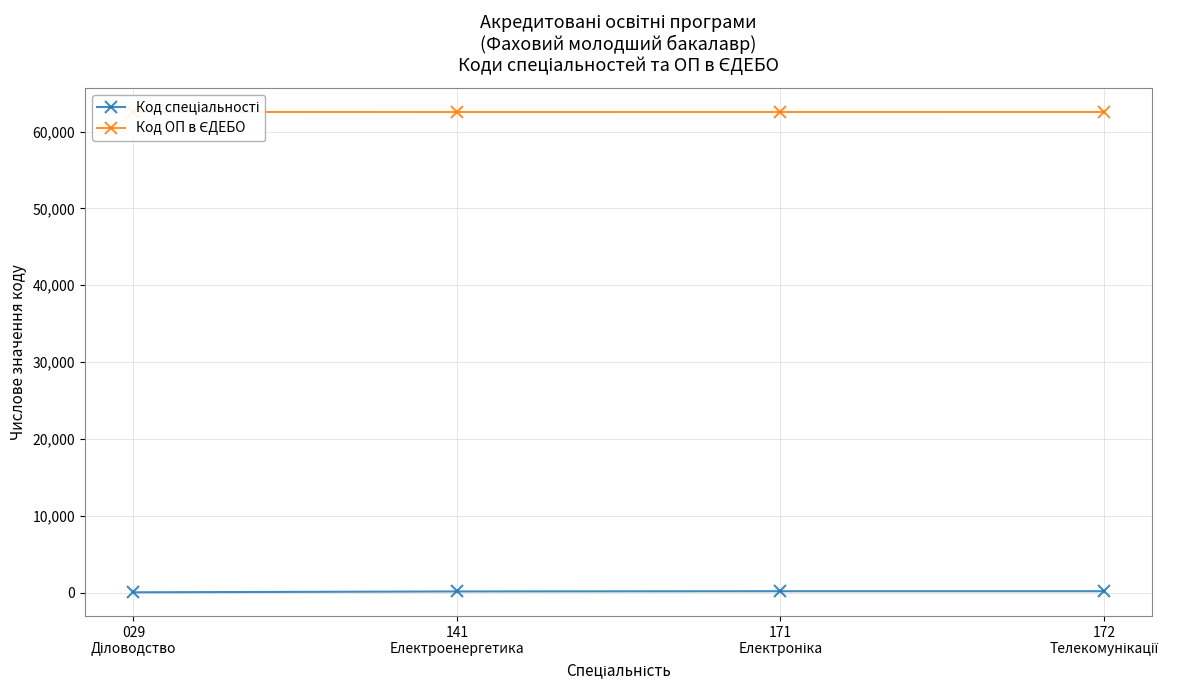

Reading left to right, list all the values displayed in this chart.

Код спеціальності: 029
Діловодство=29	141
Електроенергетика=141	171
Електроніка=171	172
Телекомунікації=172
Код ОП в ЄДЕБО: 029
Діловодство=62558	141
Електроенергетика=62554	171
Електроніка=62555	172
Телекомунікації=62557